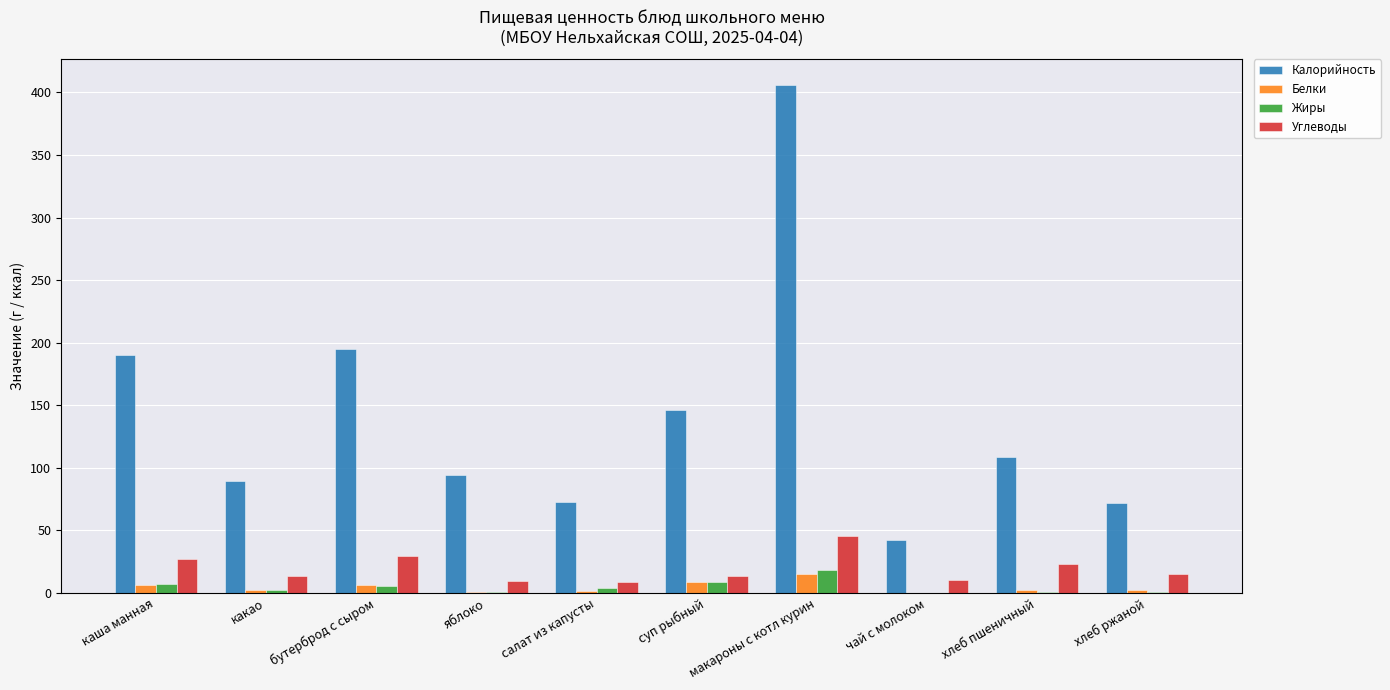

The value of Калорийность at чай с молоком is 72.7. True or false?

False